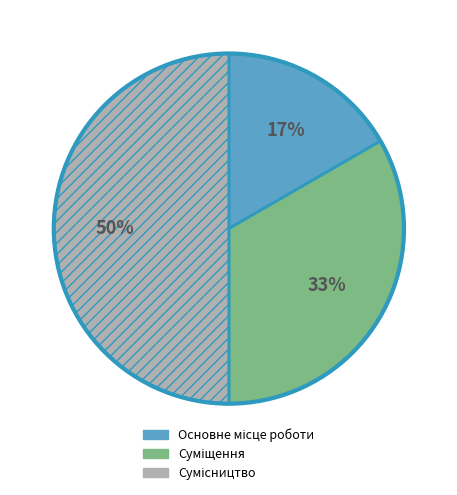

Count the number of slices in the pie.

3